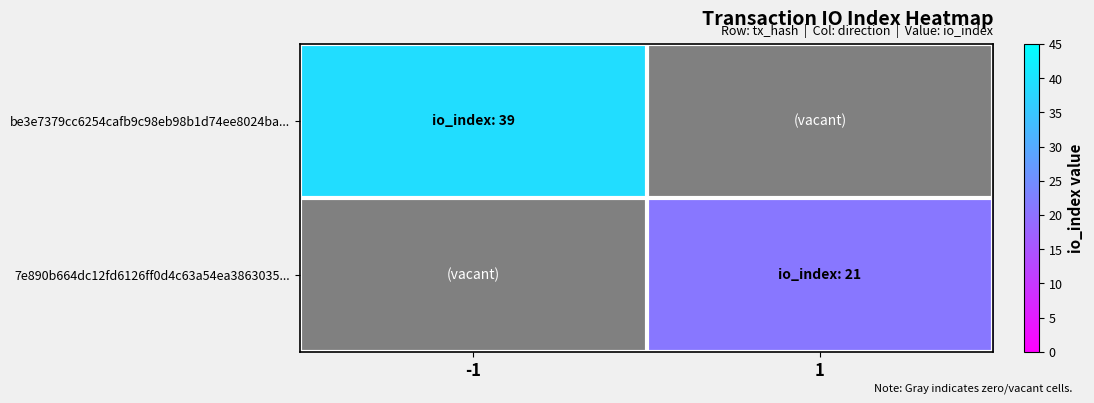

The be3e7379cc6254cafb9c98eb98b1d74ee8024ba... series shows 14.9 at -1. True or false?

False